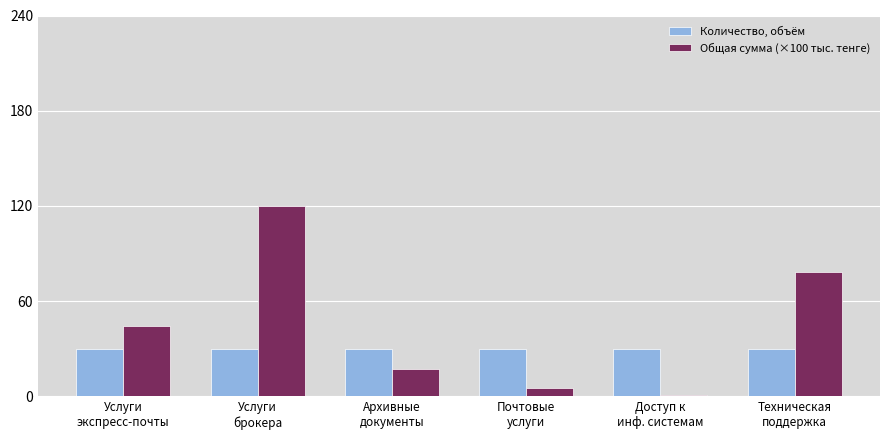

True or false: Общая сумма (×100 тыс. тенге) has a value of 5.4 at Почтовые
услуги.

True